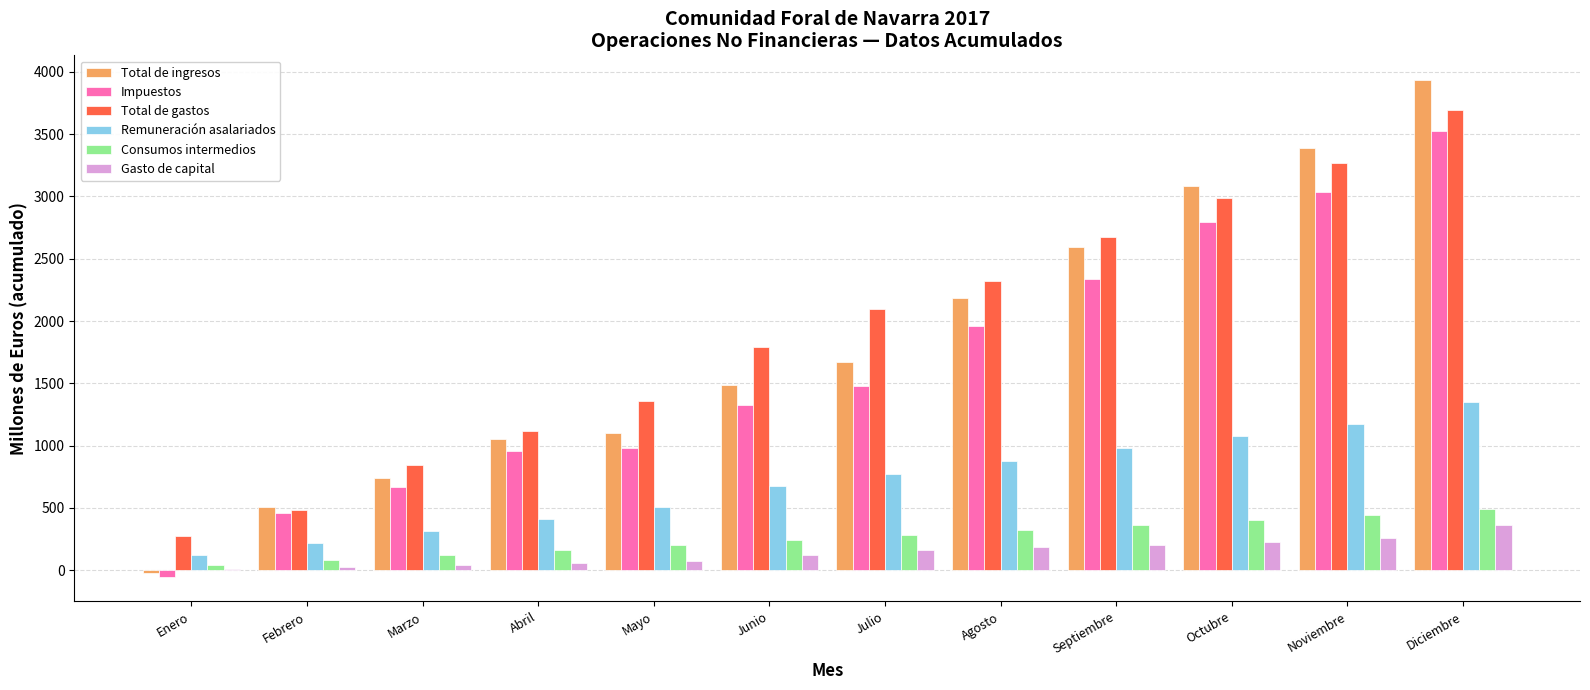

What is the sum of all Total de gastos values?

22919